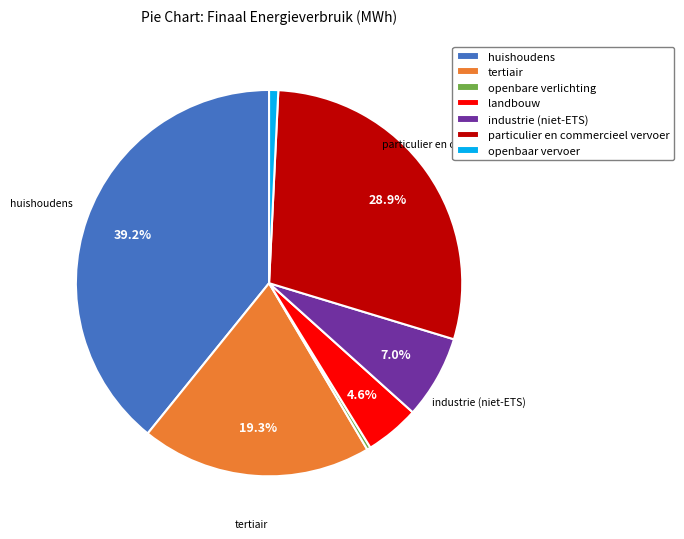

To the nearest percent, what portion does landbouw represent?

5%